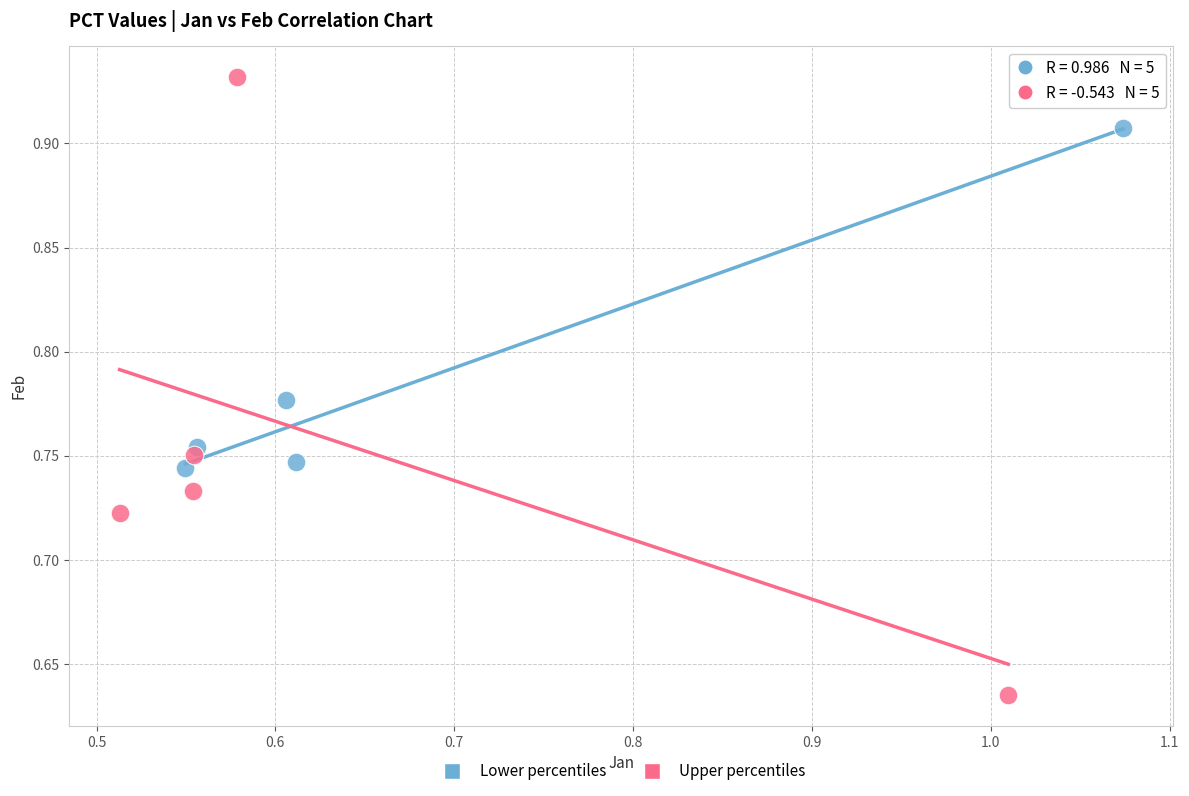

Which series contains the highest Y value?

Upper percentiles